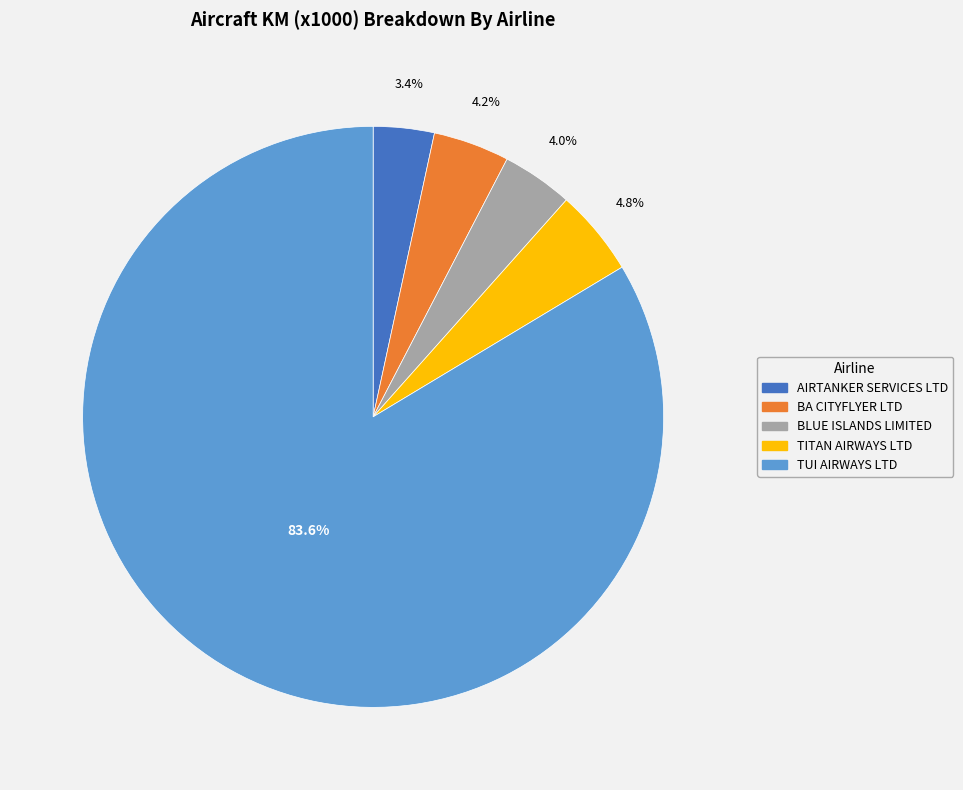

To the nearest percent, what percentage of the pie is TITAN AIRWAYS LTD?

5%